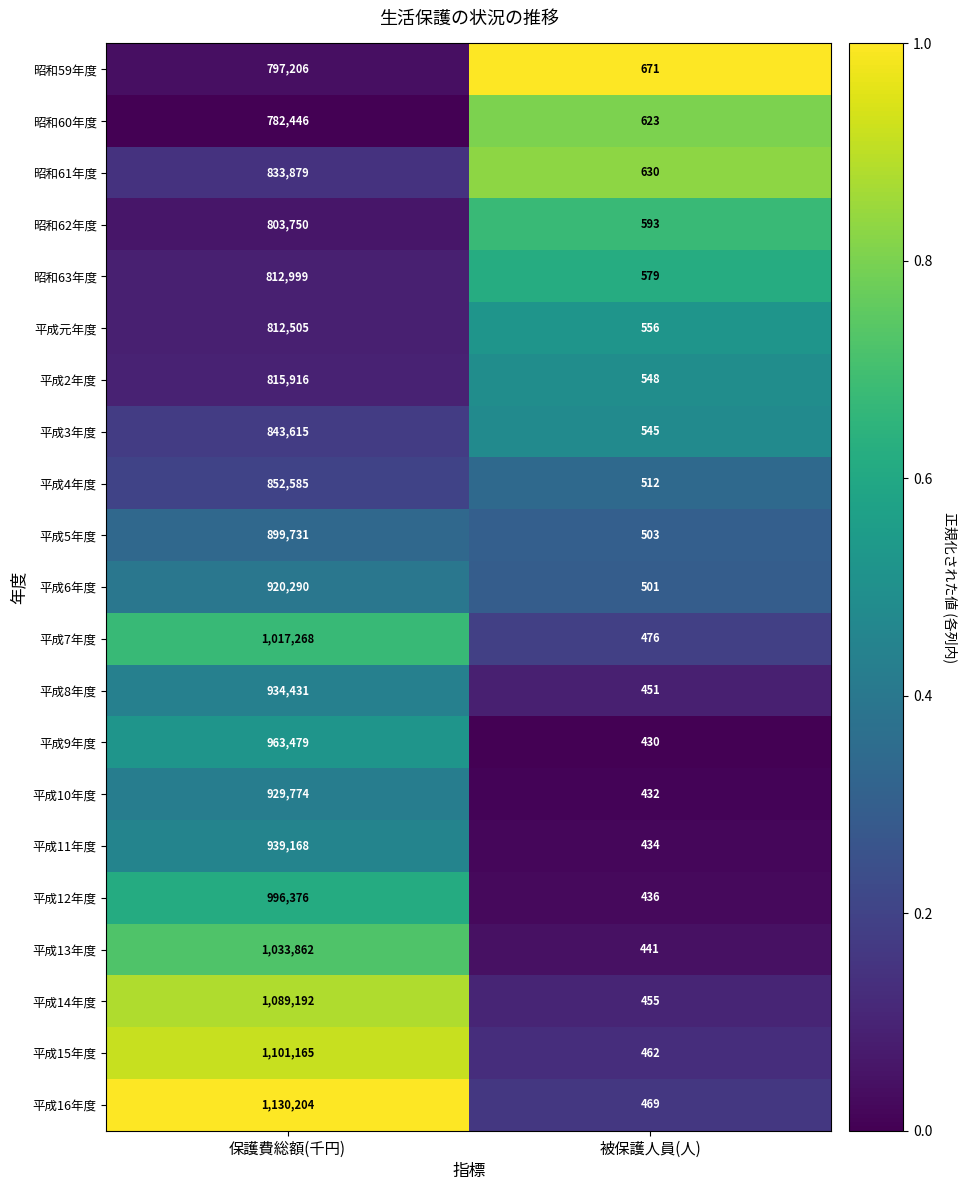

The value of 平成10年度 at 保護費総額(千円) is 602135. True or false?

False